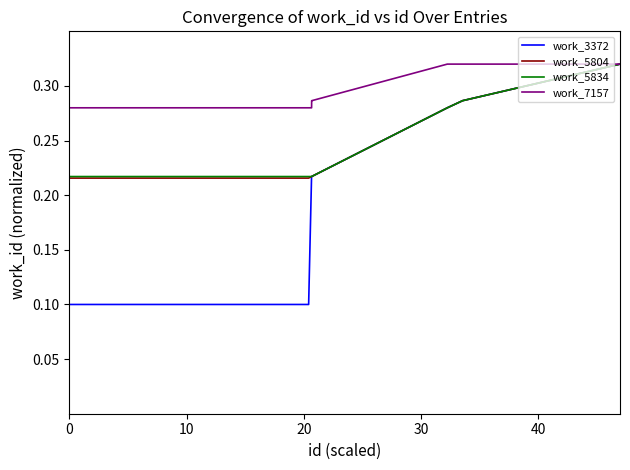

Which series has the largest total across all categories?

work_7157